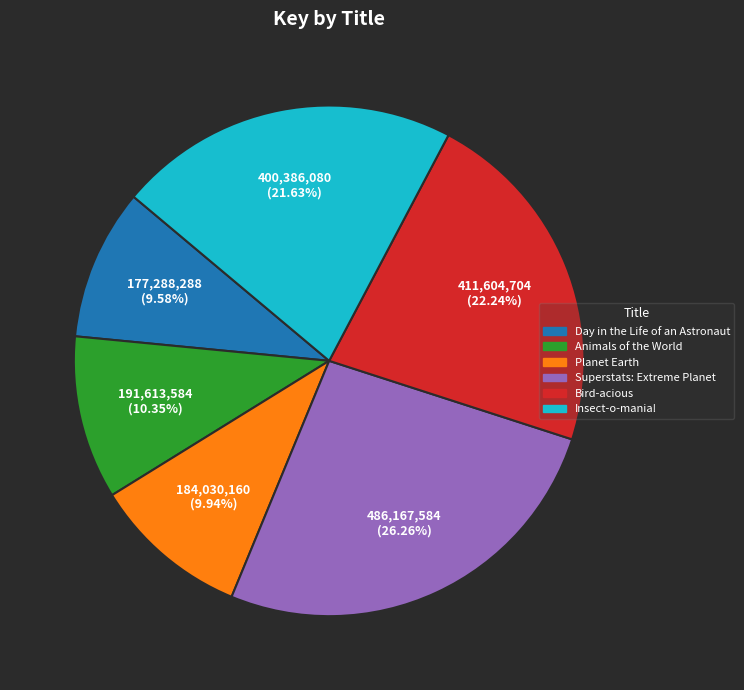

What is the ratio of the value at Animals of the World to the value at Superstats: Extreme Planet?

0.4